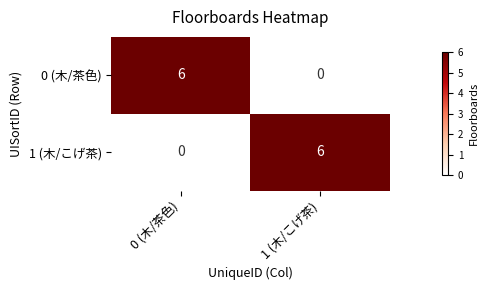

What is the spread (max minus min) of values at 0 (木/茶色)?

6